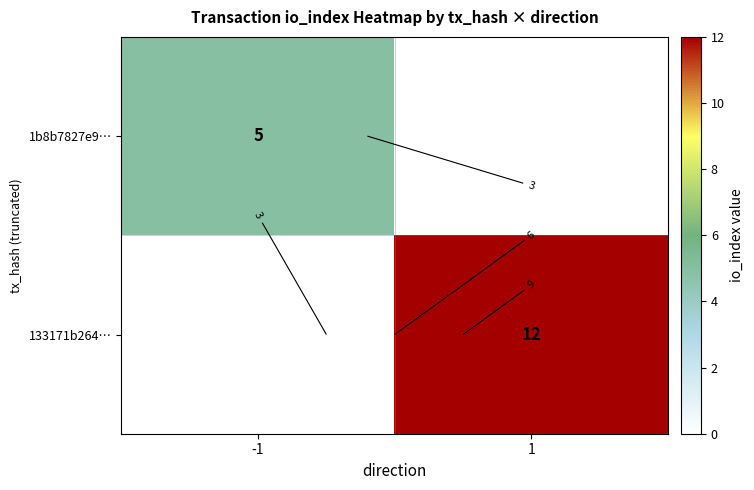

What is the sum of the 1b8b7827e9… values at 1 and -1?

5